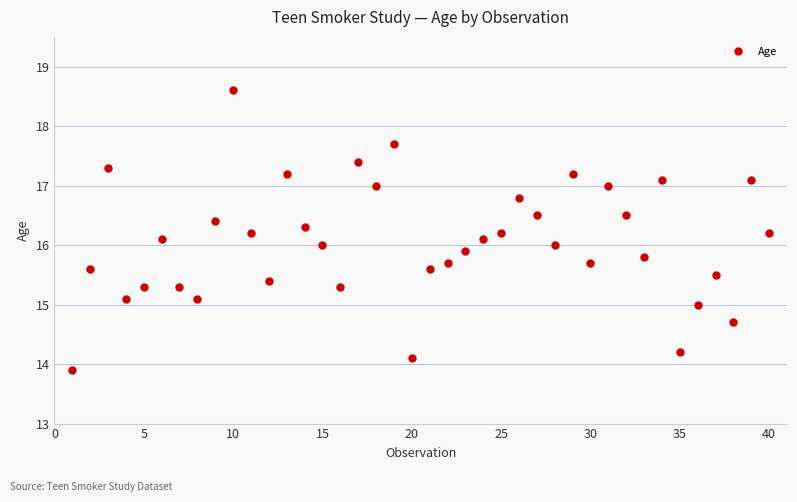

What is the minimum value shown in the chart?

13.9